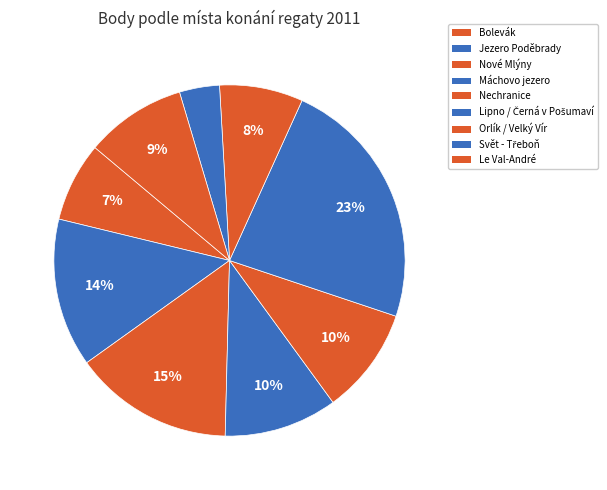

How many slices are in this pie chart?

9